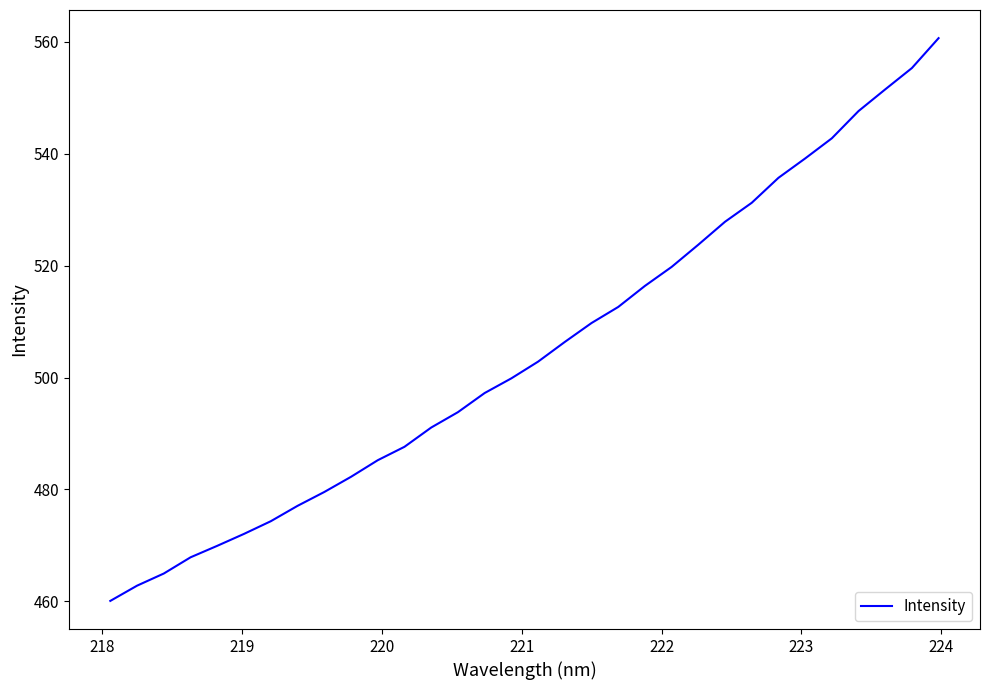

What is the difference between the maximum and minimum values?

100.5